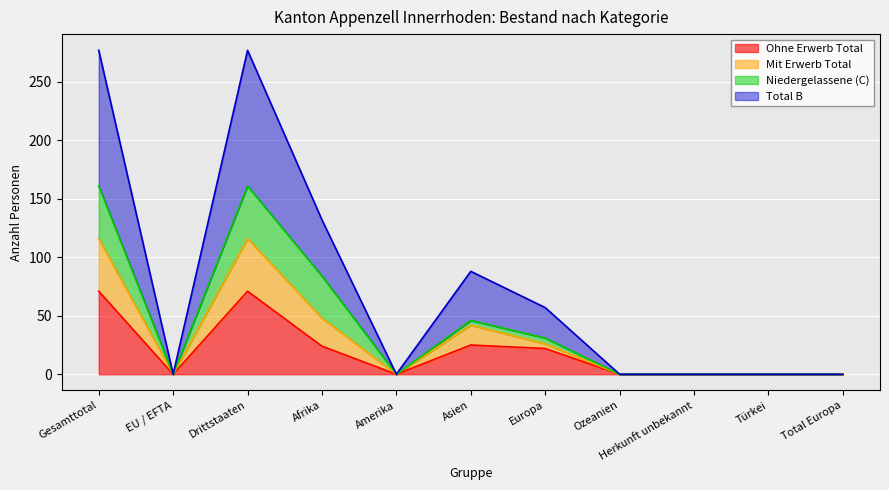

The value of Total B at Asien is 42. True or false?

True